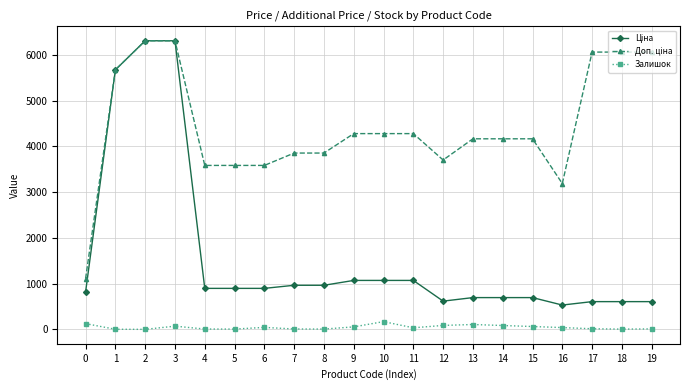

What is the sum of the Залишок values at 2 and 16?

39.0